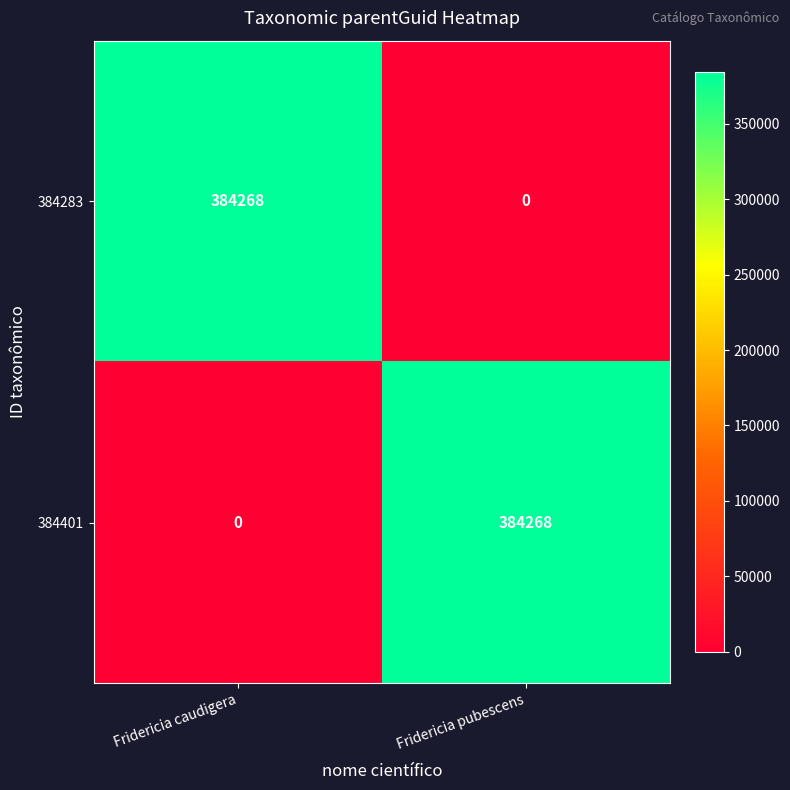

Rank the series at Fridericia caudigera from highest to lowest value.

384283, 384401